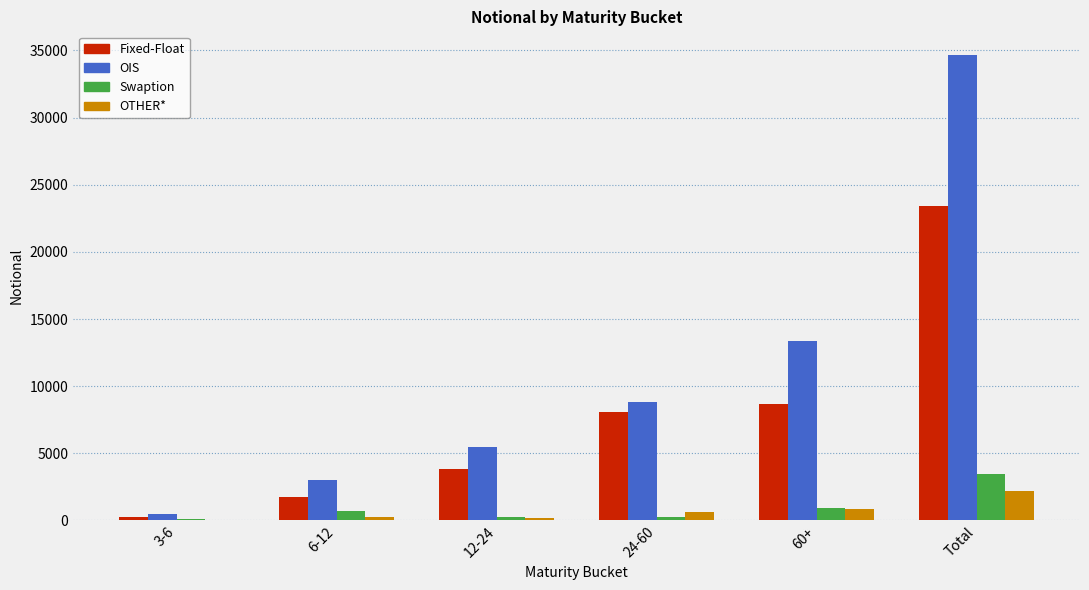

At which label is OIS closest to 17588?

60+